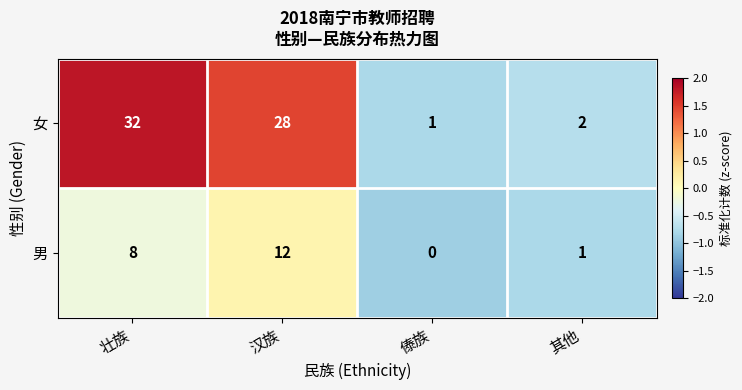

Count the number of categories in the chart.

4